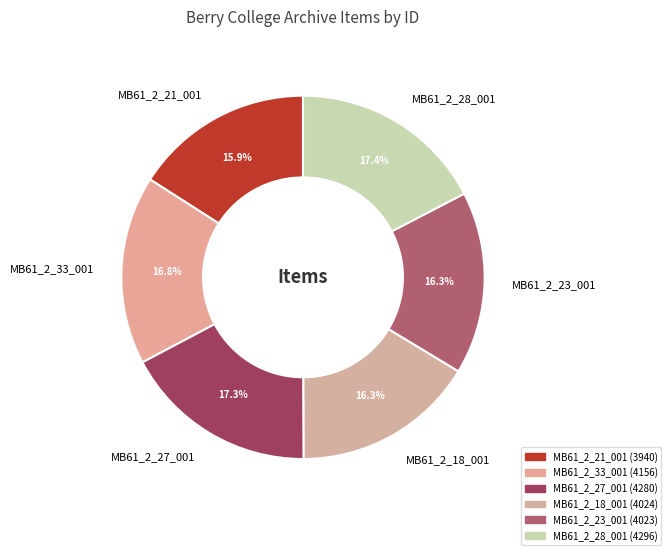

Does MB61_2_28_001 represent more than half of the total?

No